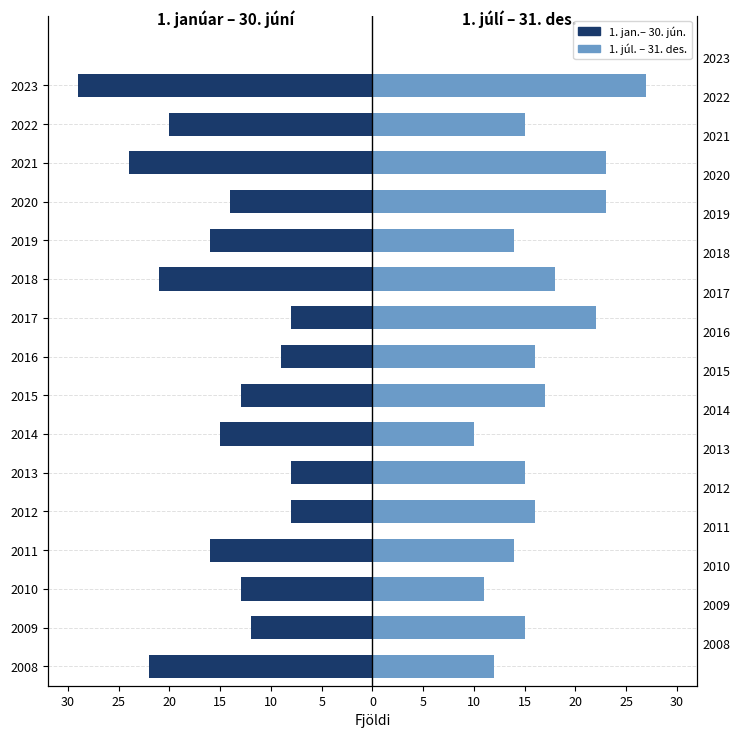

What are all the series names shown in the legend?

1. jan.– 30. jún., 1. júl. – 31. des.